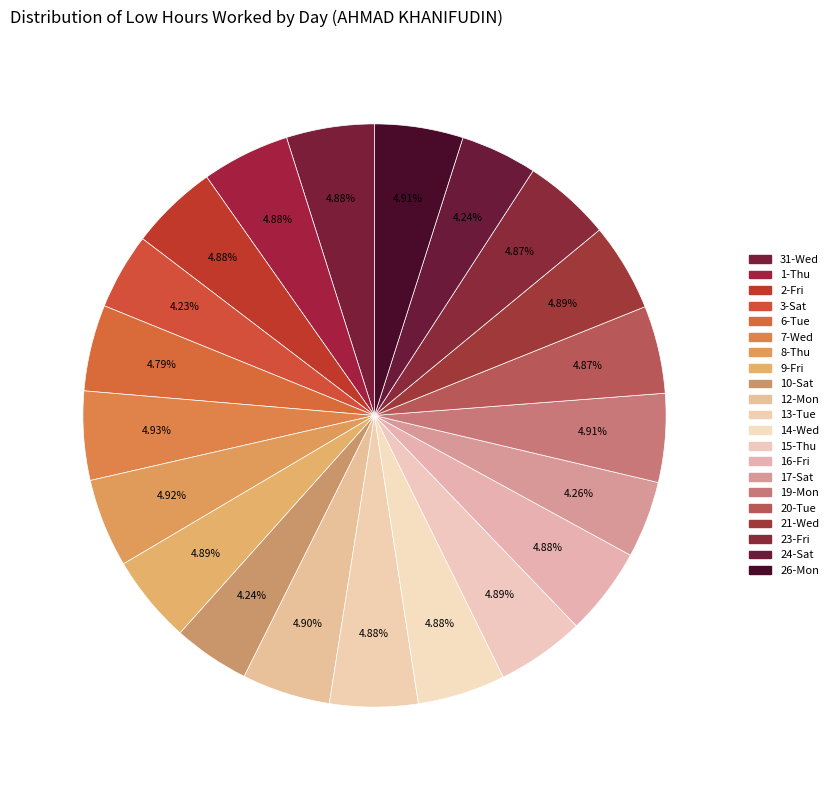

Count the number of slices in the pie.

21